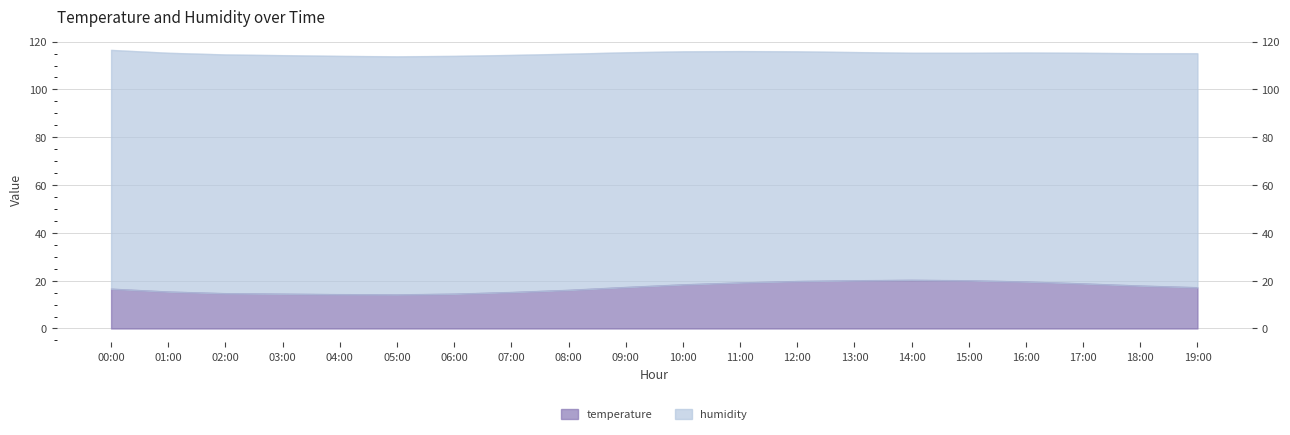

The chart shows a value of 8.7 at 05:00. True or false?

False